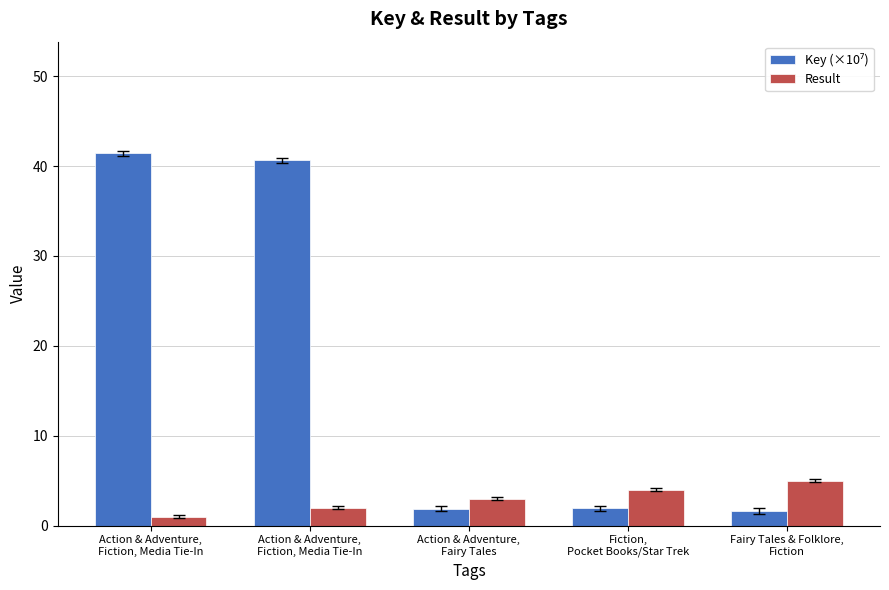

List the series in order of their peak value, lowest first.

Result, Key (×10⁷)